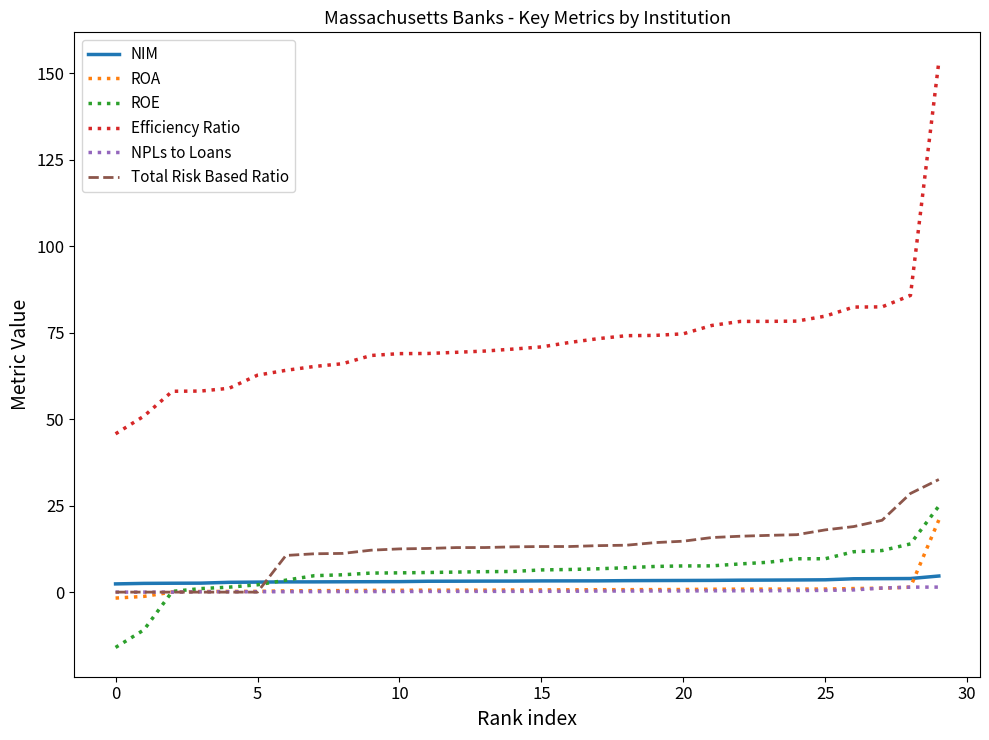

What is the lowest value of the Efficiency Ratio series?

45.8